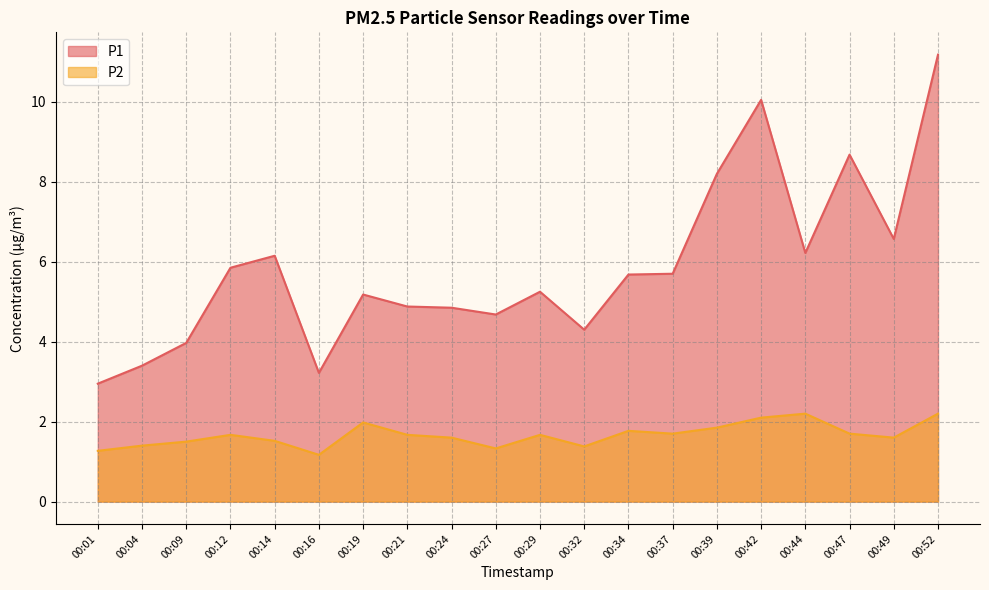

How many values in the P1 series exceed 5?

12